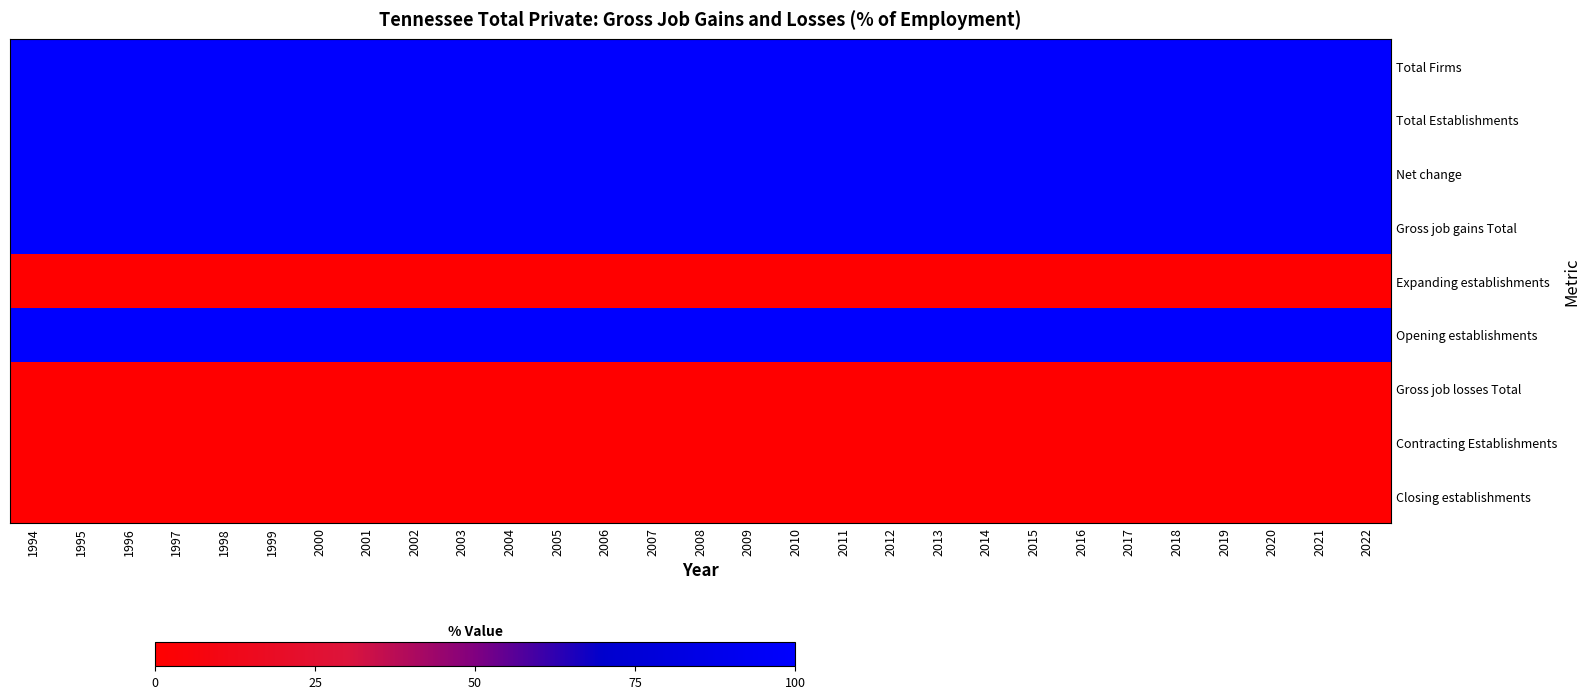

How many categories are shown in the chart?

29